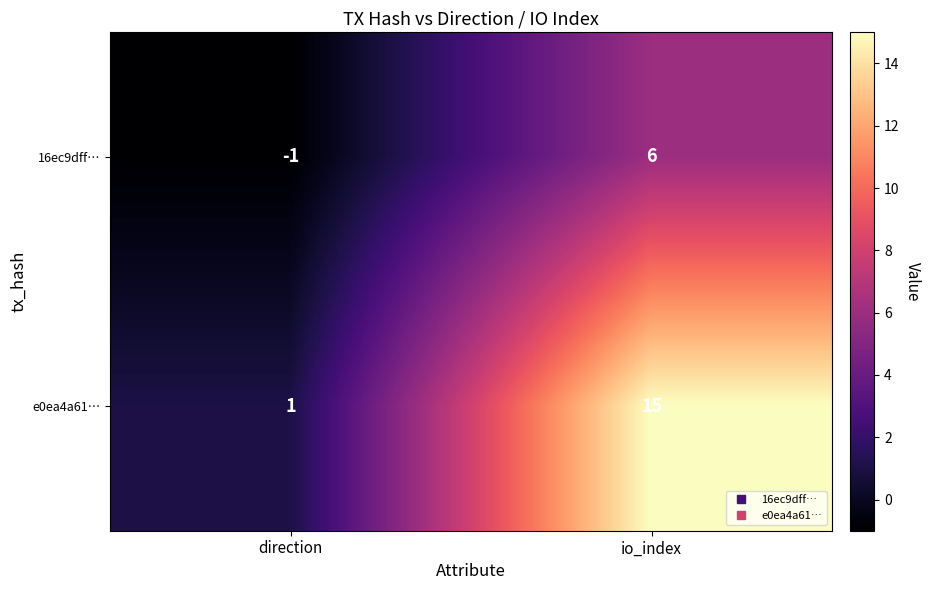

Which series has the largest total across all categories?

e0ea4a61…